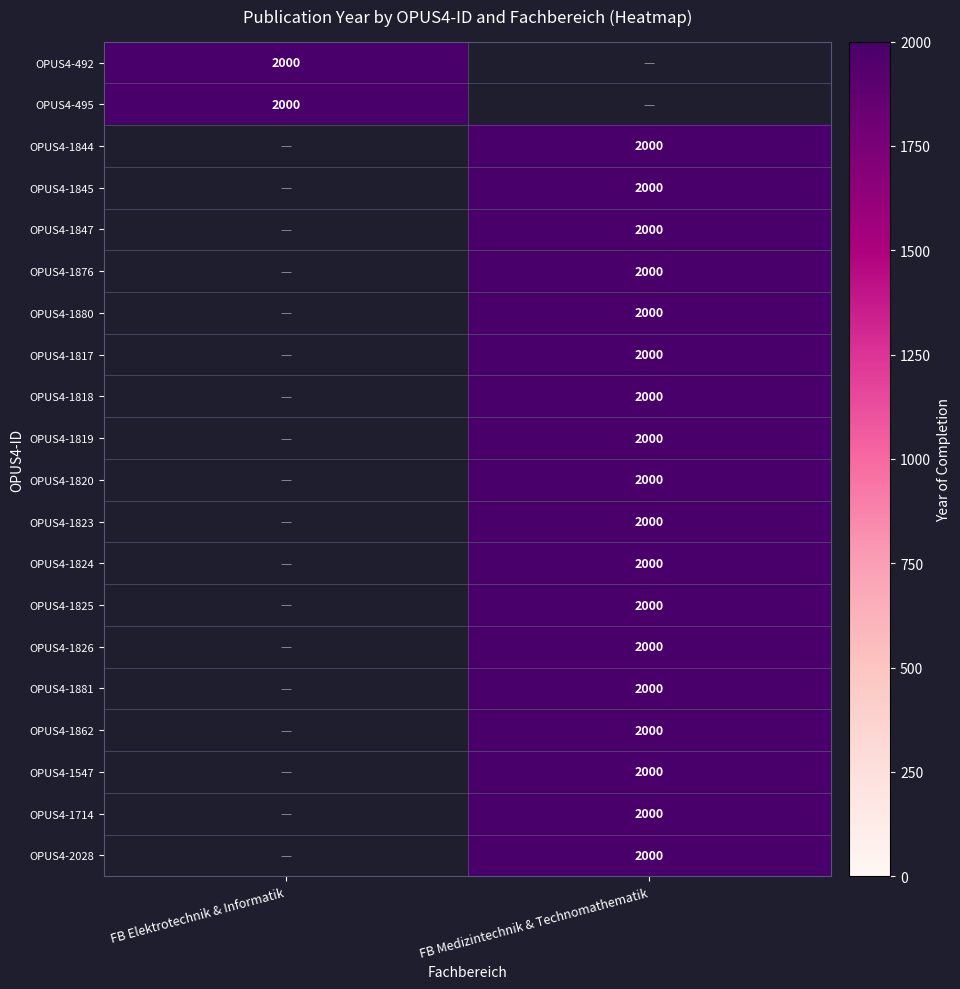

The OPUS4-1862 series shows 2790 at FB Medizintechnik & Technomathematik. True or false?

False